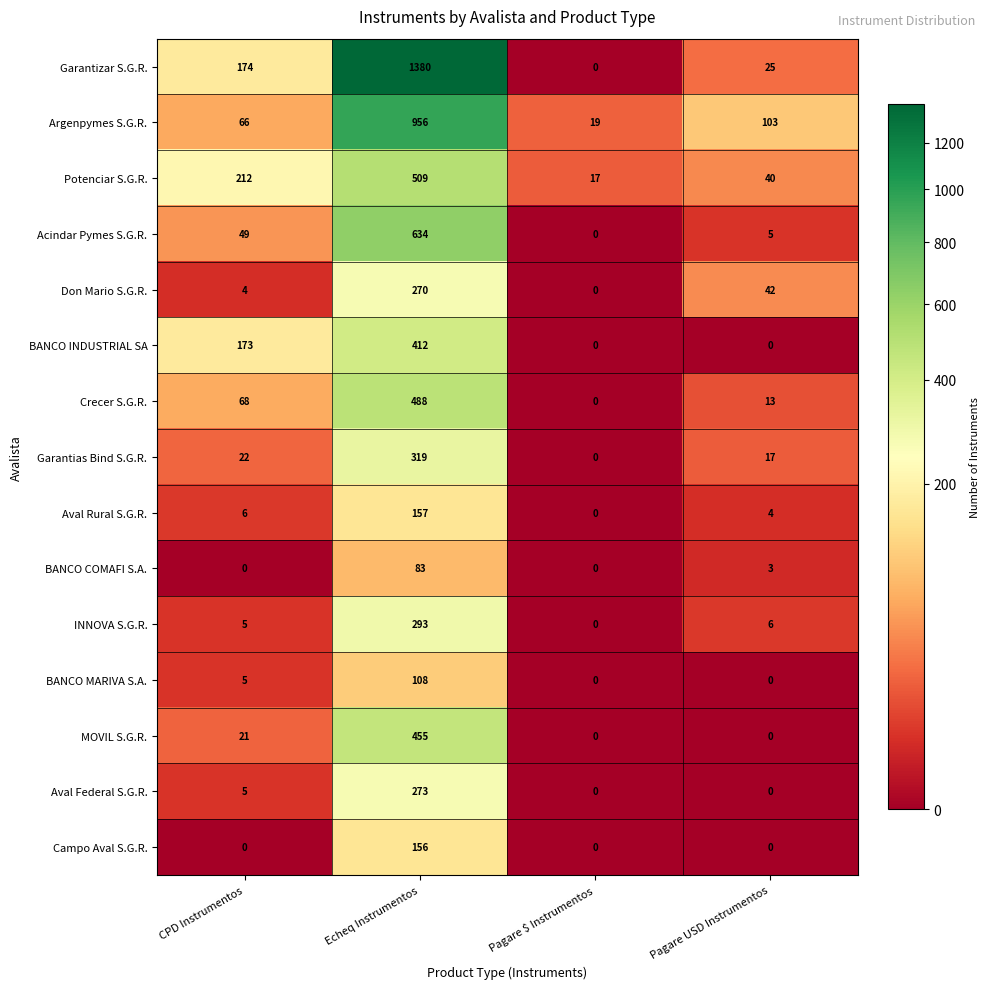

What is the difference between the maximum and minimum values in the INNOVA S.G.R. series?

293